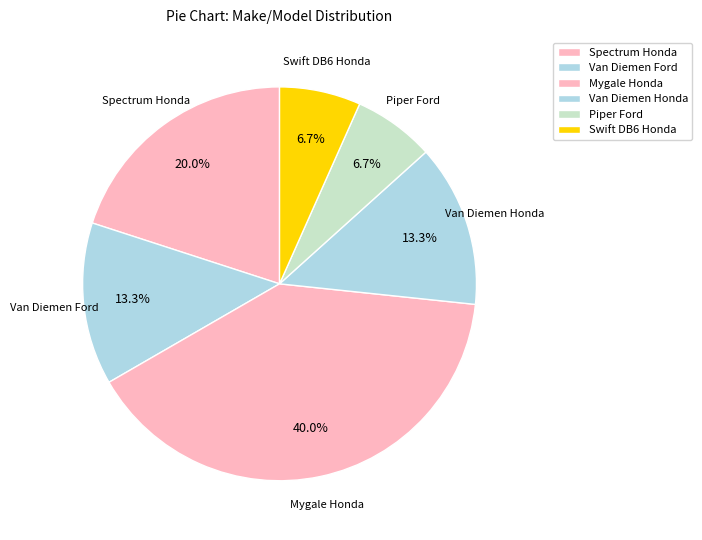

True or false: Van Diemen Ford accounts for 13% of the total.

True